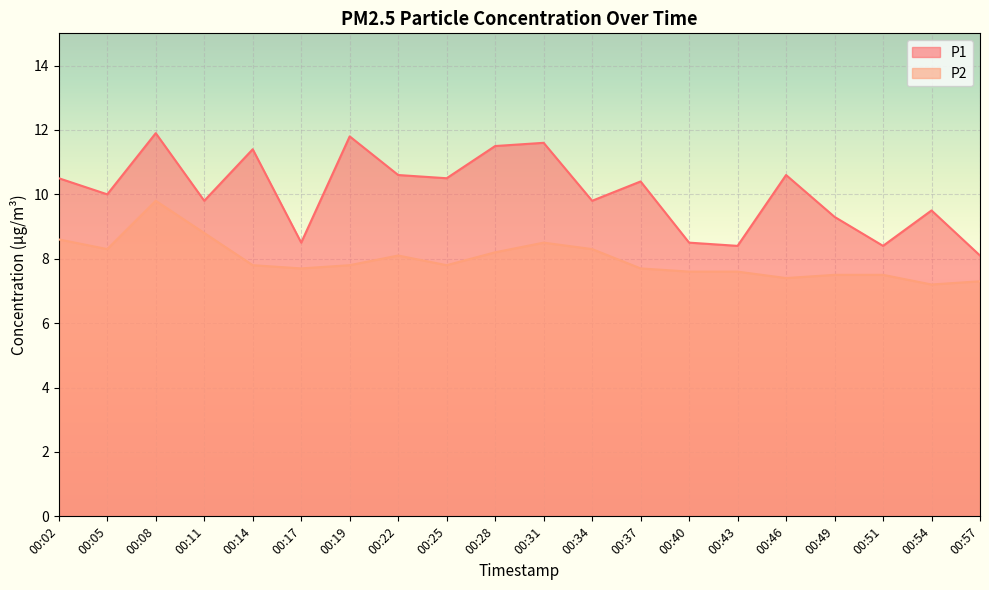

Reading left to right, extract all data points from this chart.

P1: 00:02=10.5	00:05=10.0	00:08=11.9	00:11=9.8	00:14=11.4	00:17=8.5	00:19=11.8	00:22=10.6	00:25=10.5	00:28=11.5	00:31=11.6	00:34=9.8	00:37=10.4	00:40=8.5	00:43=8.4	00:46=10.6	00:49=9.3	00:51=8.4	00:54=9.5	00:57=8.1
P2: 00:02=8.6	00:05=8.3	00:08=9.8	00:11=8.8	00:14=7.8	00:17=7.7	00:19=7.8	00:22=8.1	00:25=7.8	00:28=8.2	00:31=8.5	00:34=8.3	00:37=7.7	00:40=7.6	00:43=7.6	00:46=7.4	00:49=7.5	00:51=7.5	00:54=7.2	00:57=7.3